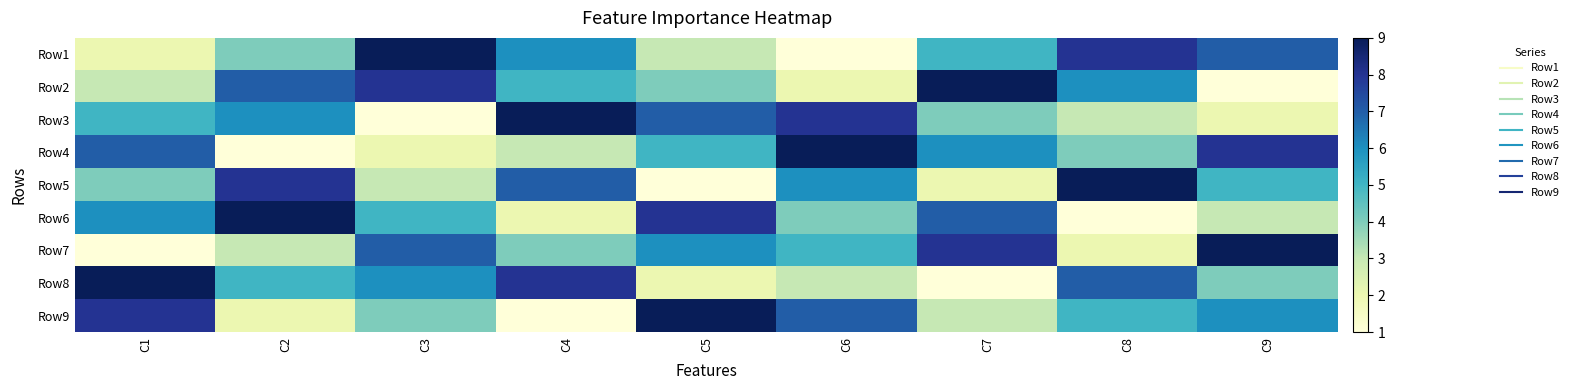

How many categories are shown in the chart?

9